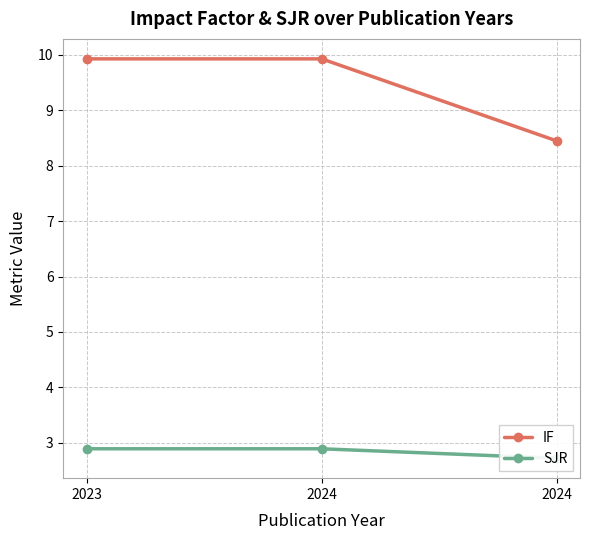

The IF series shows 9.9 at 2023. True or false?

True